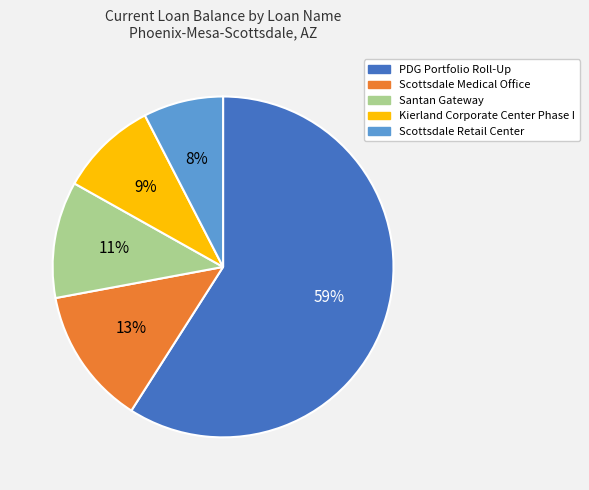

Does any single category account for the majority?

Yes